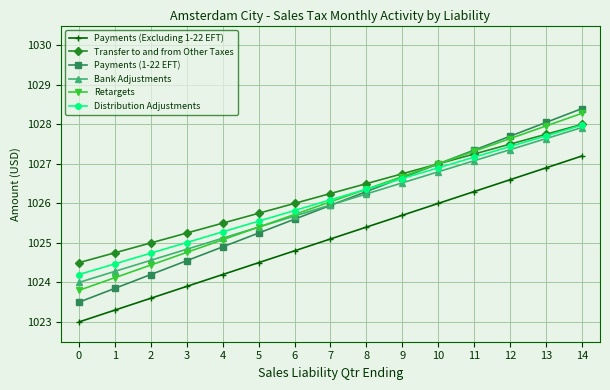

What is the greatest value displayed?

1028.4